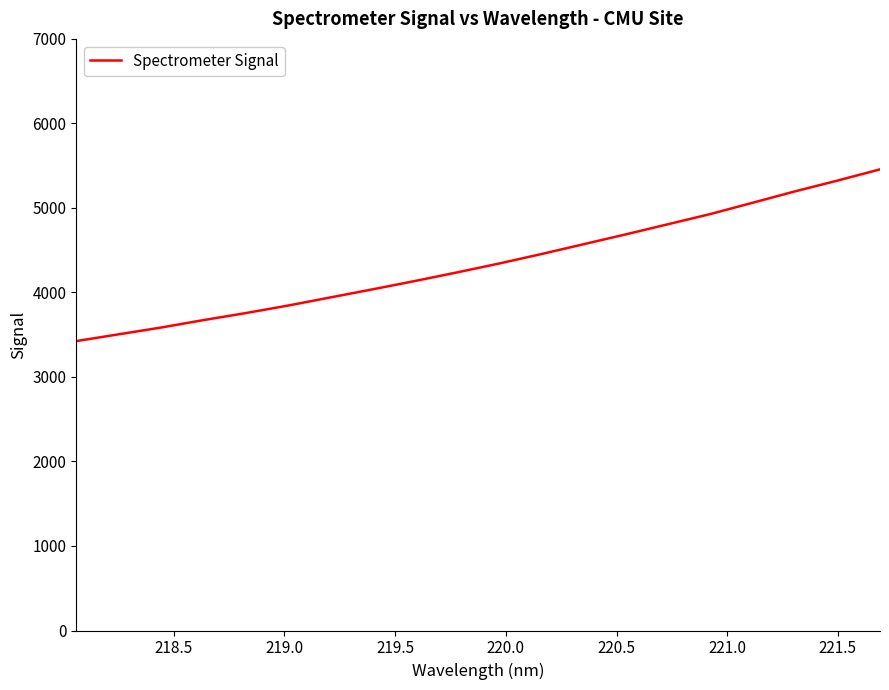

Reading left to right, extract all data points from this chart.

3424.5	3504.4	3584.5	3672.2	3755.6	3844.5	3940.5	4036.6	4135.1	4237.3	4343.2	4455.0	4571.8	4688.6	4808.8	4929.3	5063.0	5197.5	5324.2	5456.3